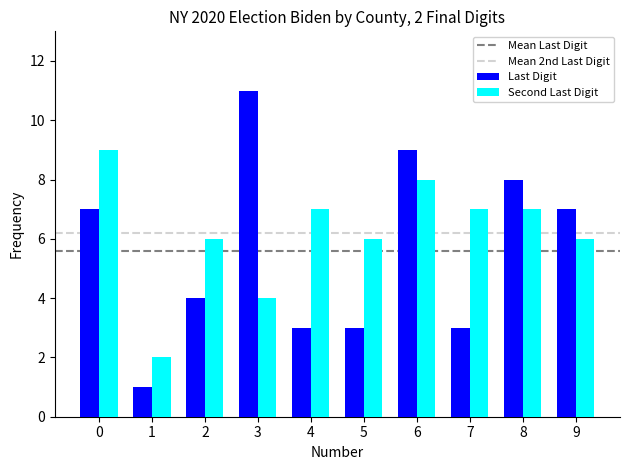

True or false: Second Last Digit has a value of 7 at 8.

True